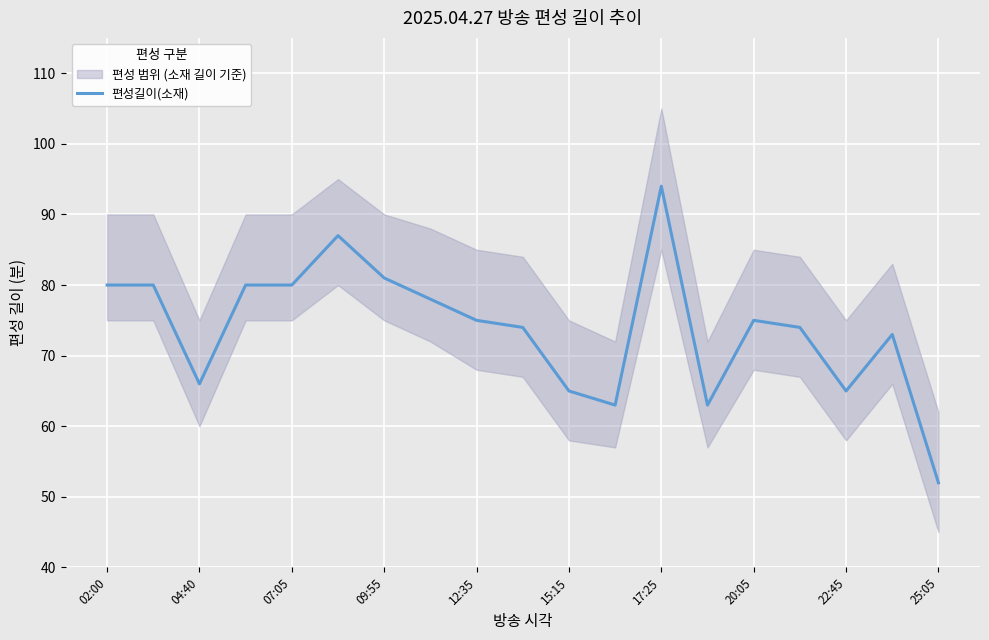

How many values exceed 75?

8